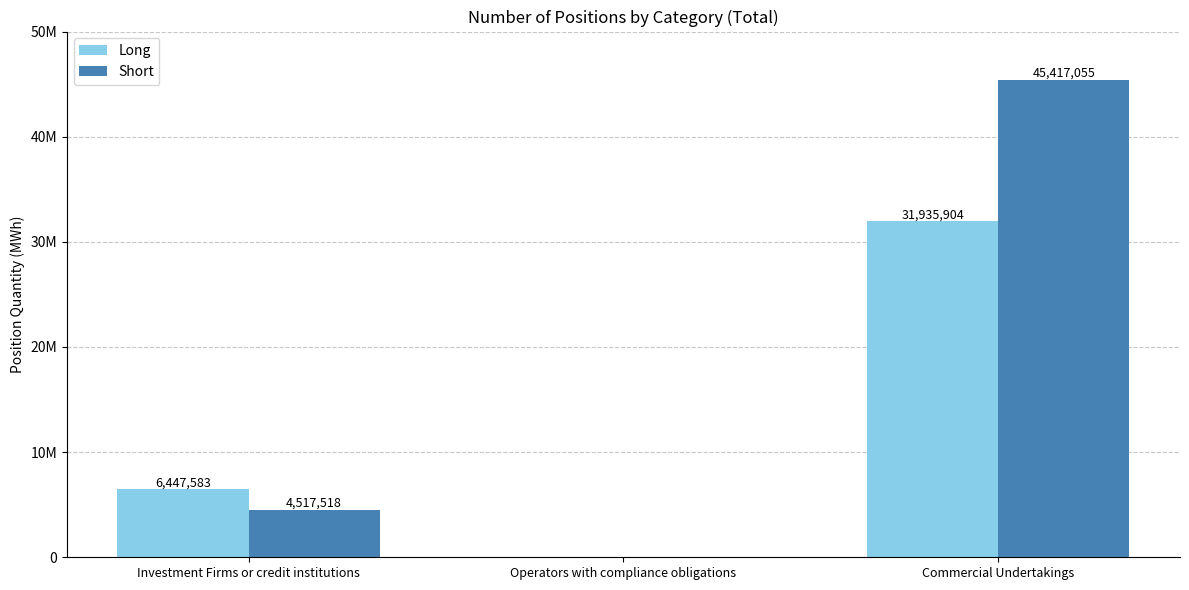

At which label is Short closest to 22708527?

Investment Firms or credit institutions